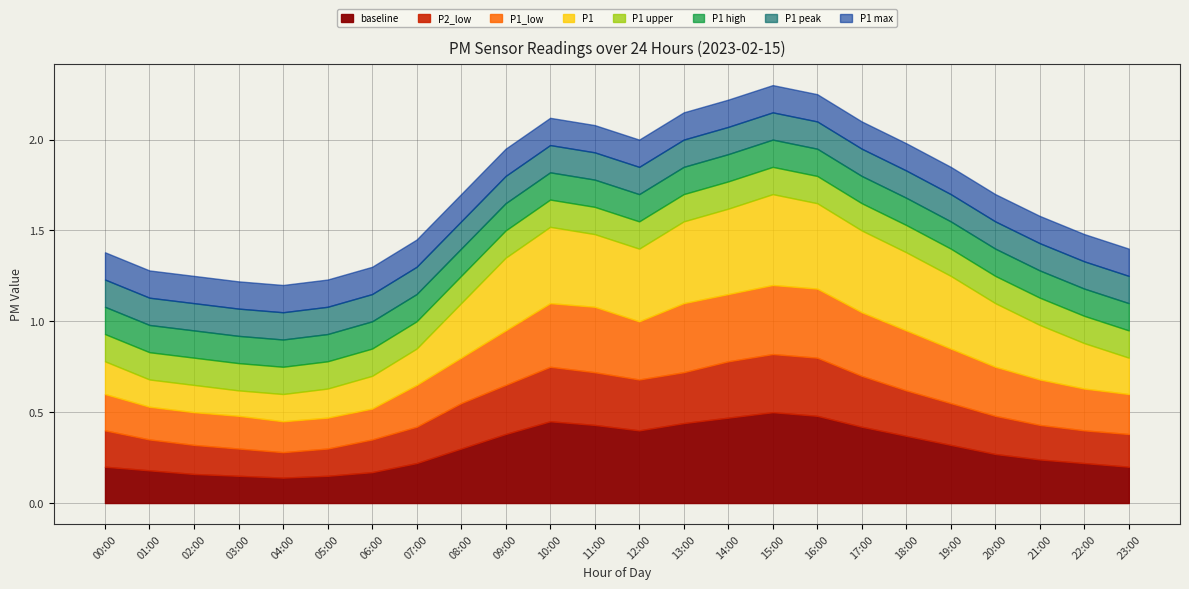

The value of P1 at 14:00 is 0.6. True or false?

False